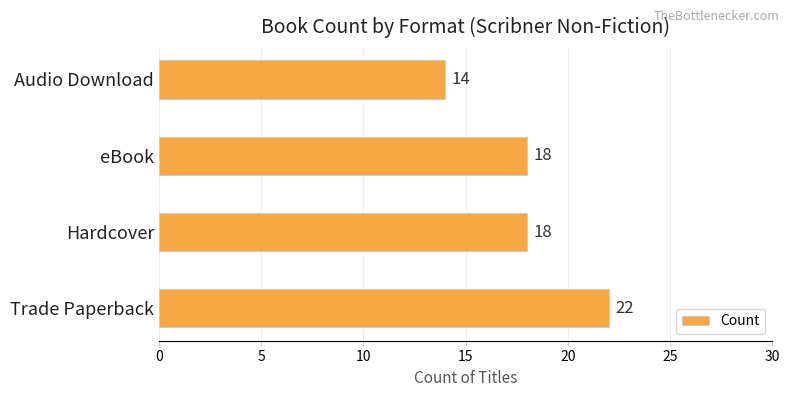

True or false: the data shows 22 at Trade Paperback.

True